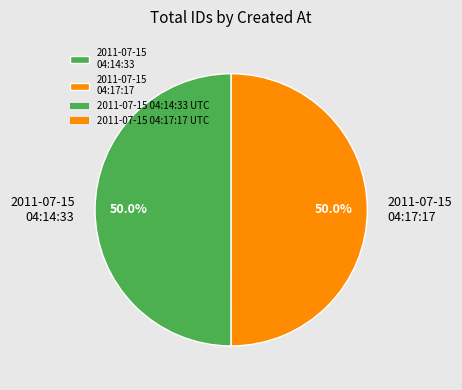

Approximately how many times larger is the value at 2011-07-15 04:14:33 compared to 2011-07-15 04:17:17?

1.0